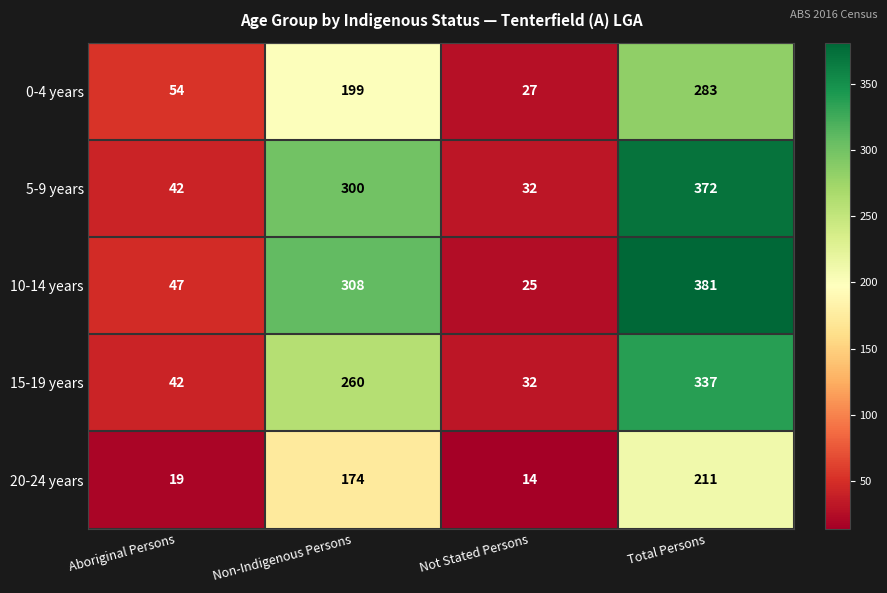

What is the highest value of the 0-4 years series?

283